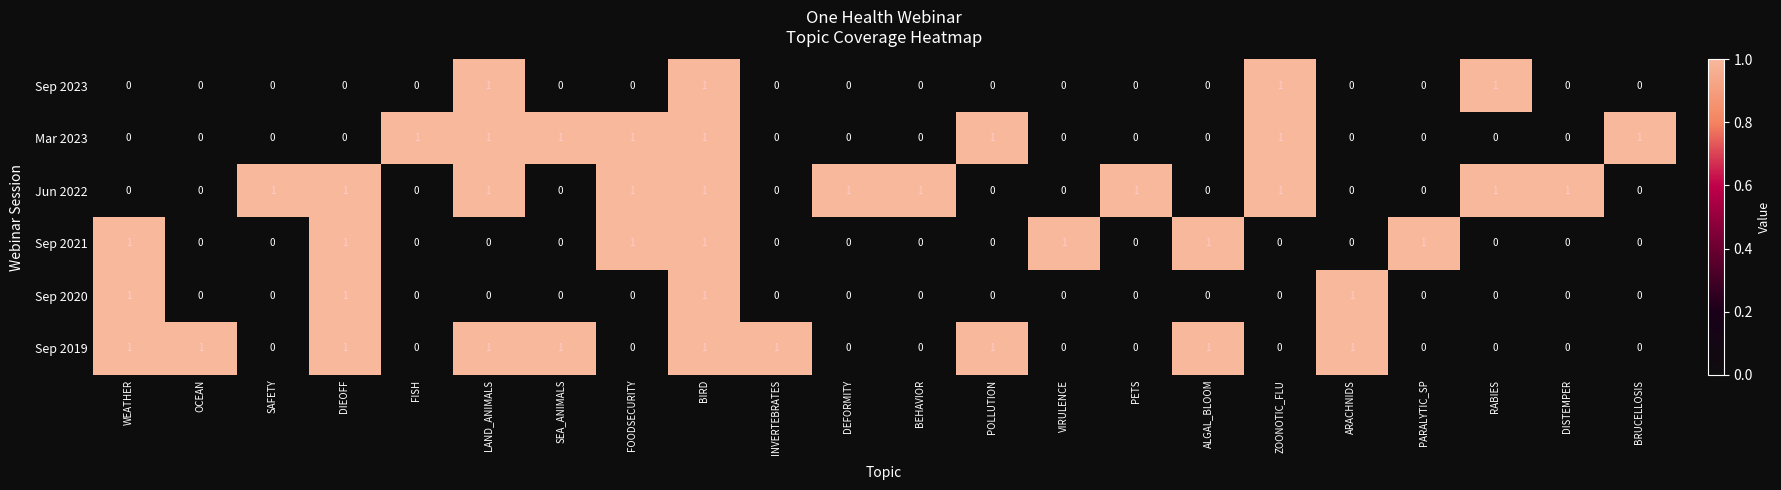

How many positive values does the Sep 2023 series have?

4